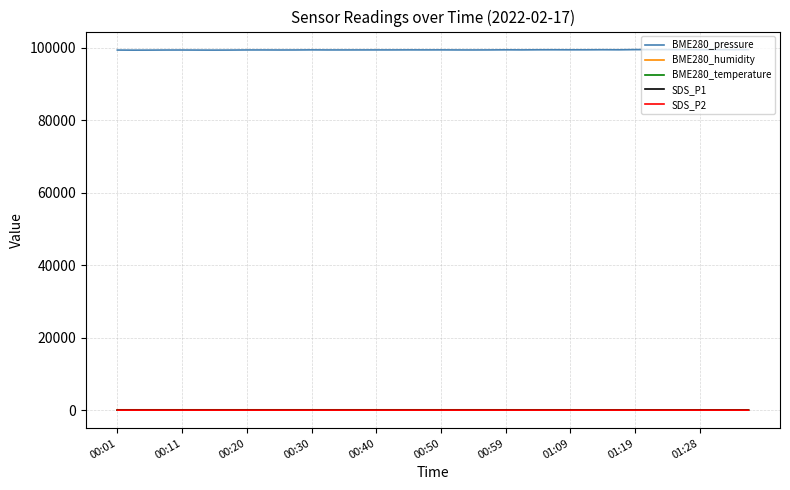

Which series has the largest total across all categories?

BME280_pressure